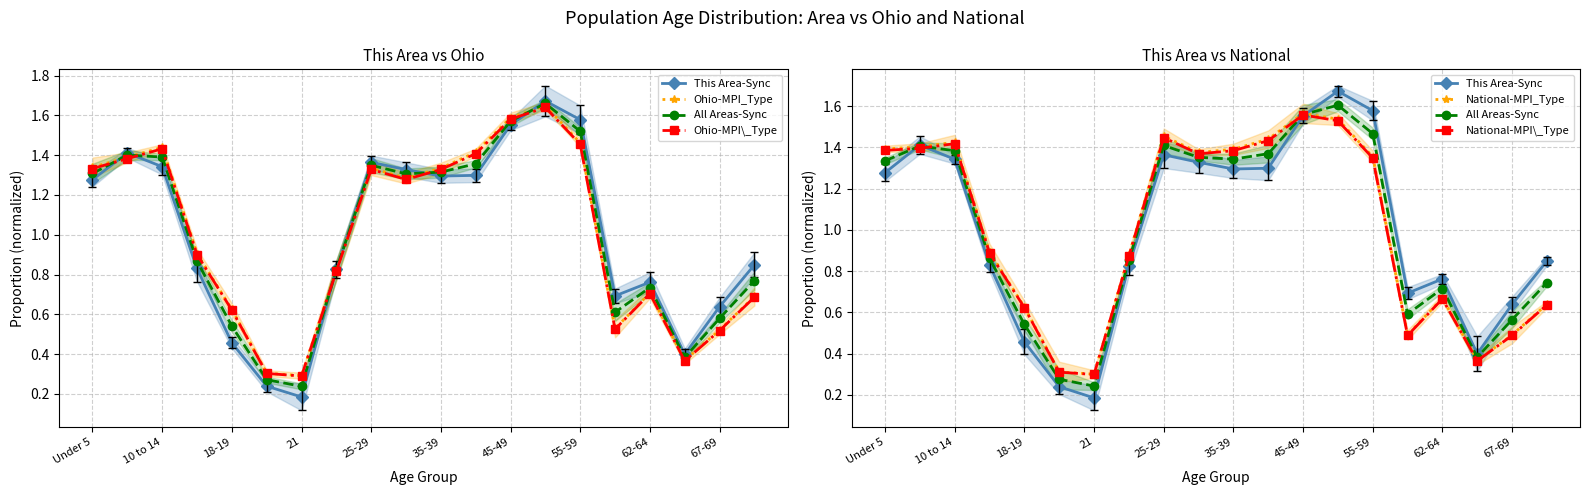

What are all the series names shown in the legend?

This Area-Sync, Ohio-MPI_Type, All Areas-Sync, Ohio-MPI\_Type, National-MPI_Type, National-MPI\_Type